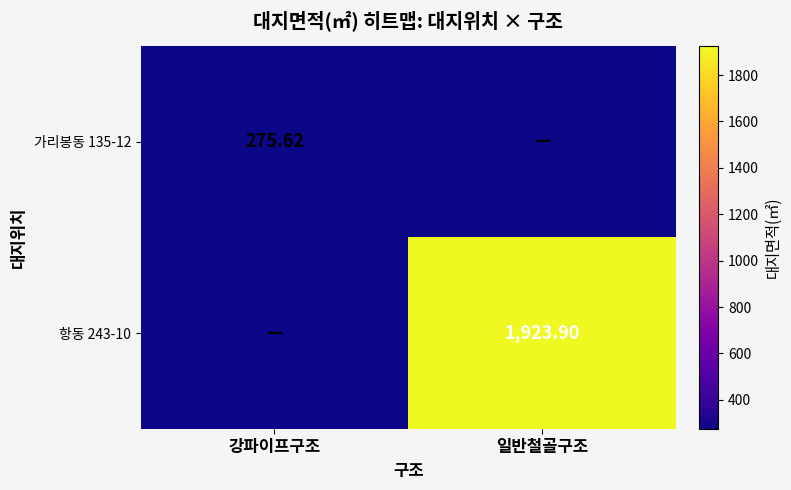

At how many categories does at least one series exceed 1799?

1